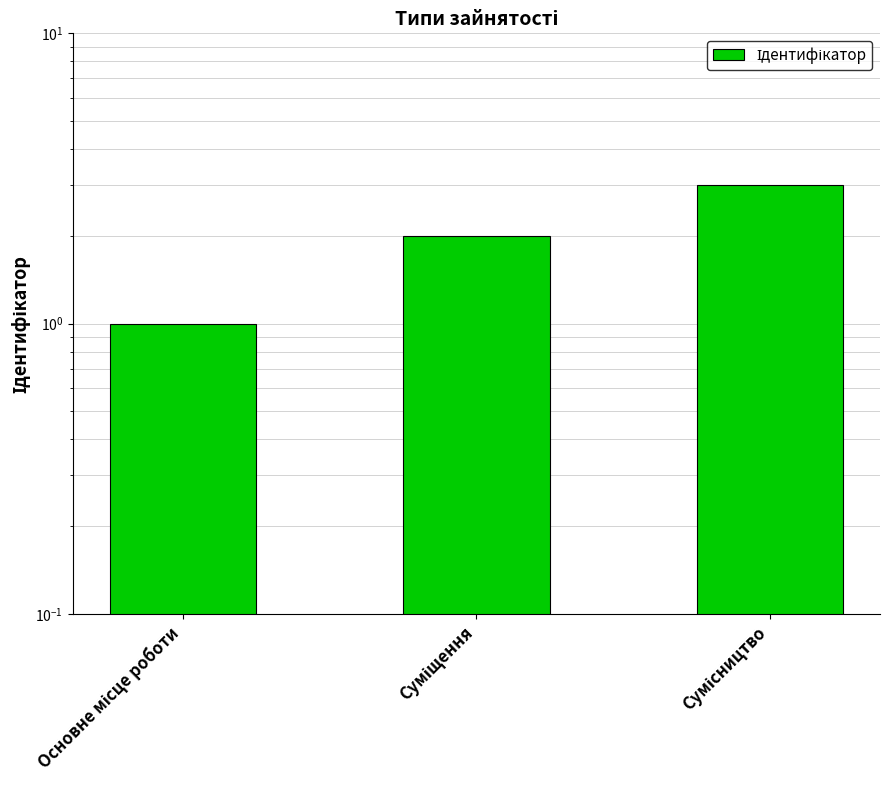

The chart shows a value of 2 at Суміщення. True or false?

True